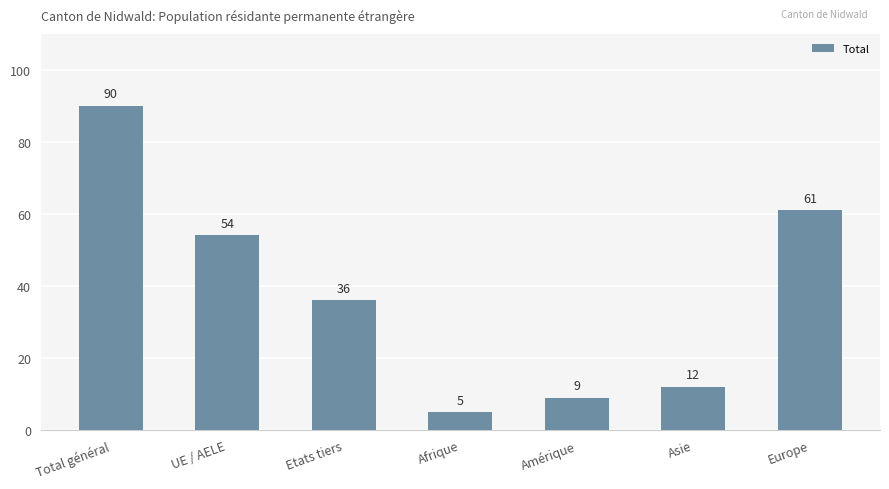

What is the difference between the values at Europe and Total général?

29